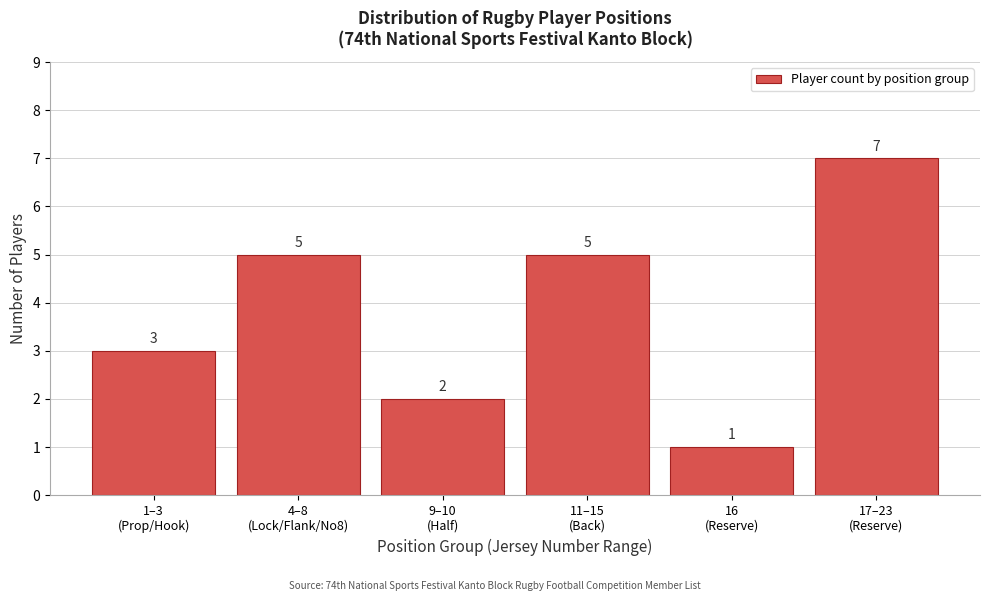

Reading left to right, transcribe all the data shown in this chart.

3	5	2	5	1	7